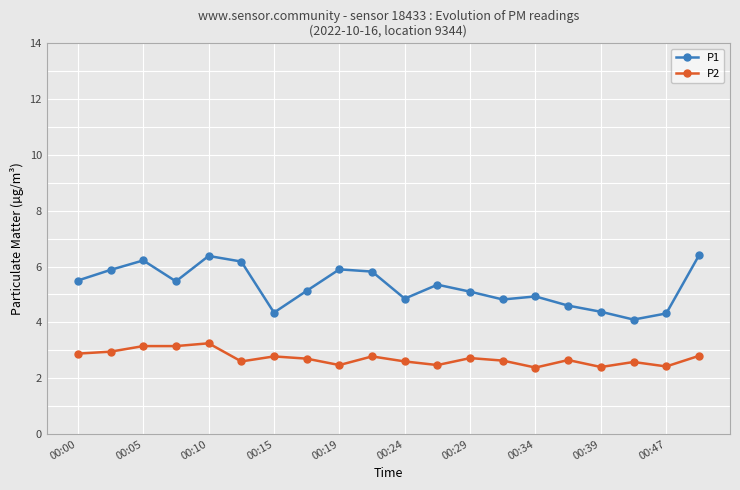

List the series in order of their overall mean, lowest first.

P2, P1